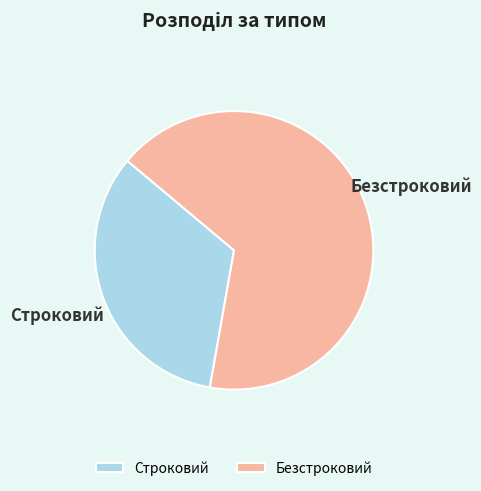

Which category has the biggest portion of the pie?

Безстроковий